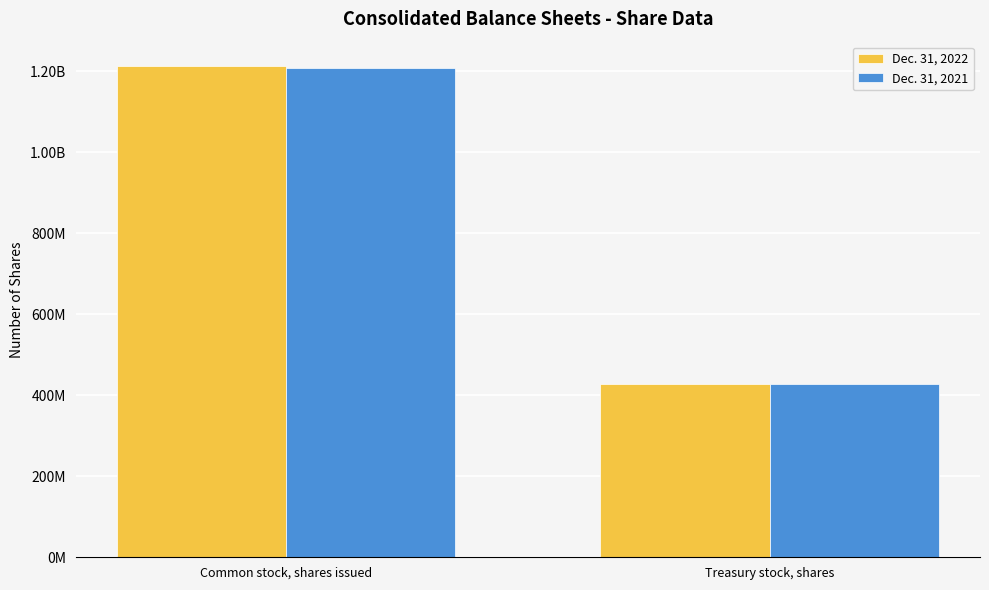

Are the bars grouped side by side (vs. stacked)?

Yes